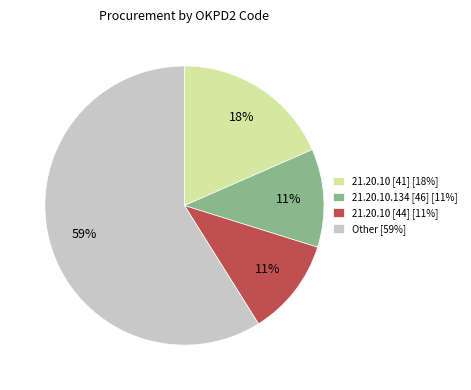

Is there any slice that represents more than half of the pie?

Yes